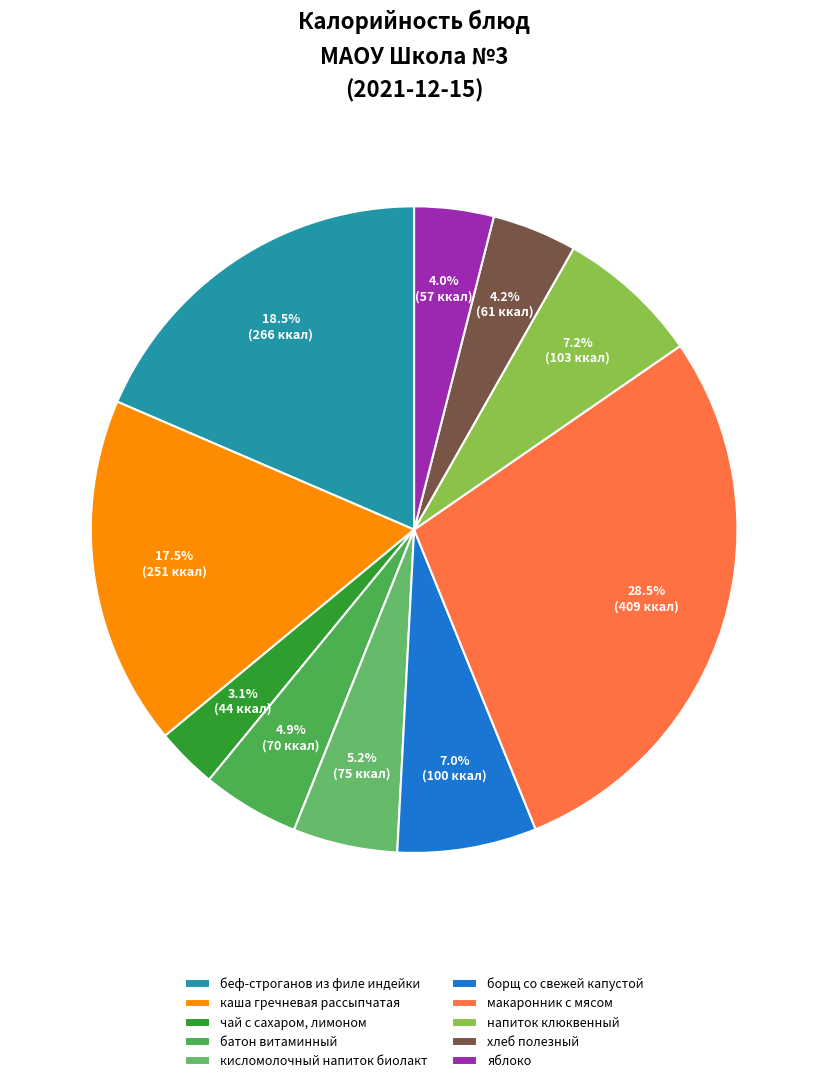

To the nearest percent, what portion does борщ со свежей капустой represent?

7%